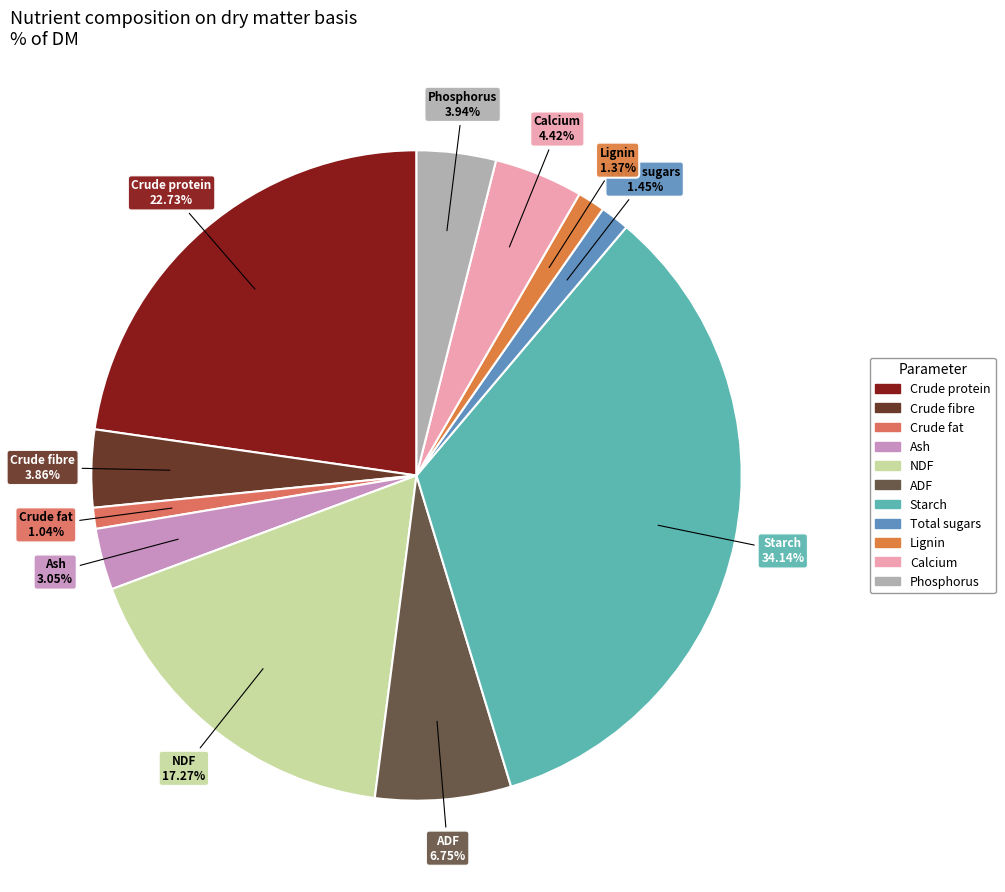

Which category has the biggest portion of the pie?

Starch